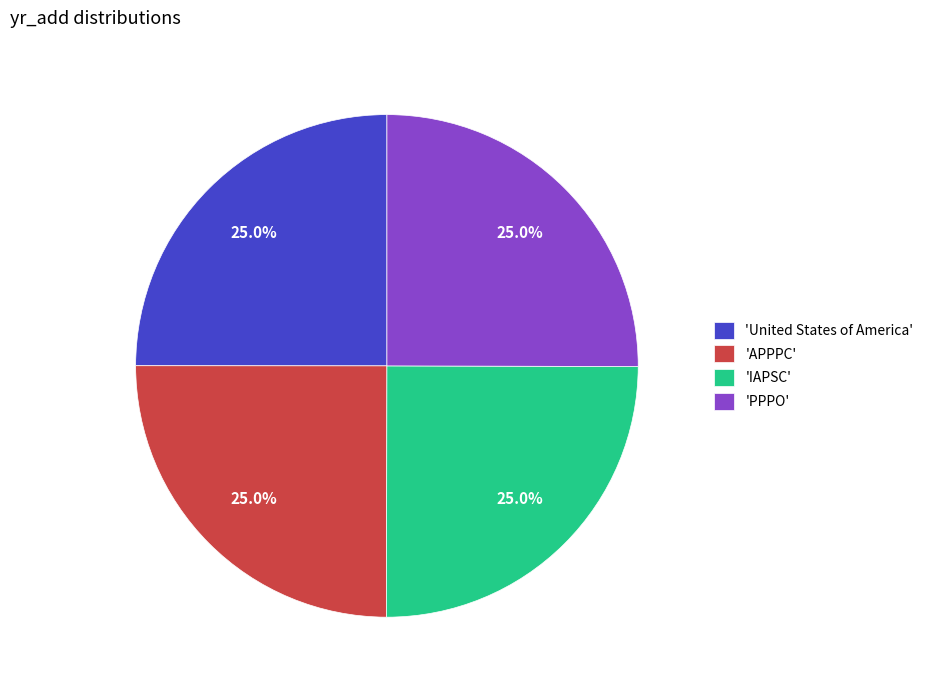

How many slices are in this pie chart?

4